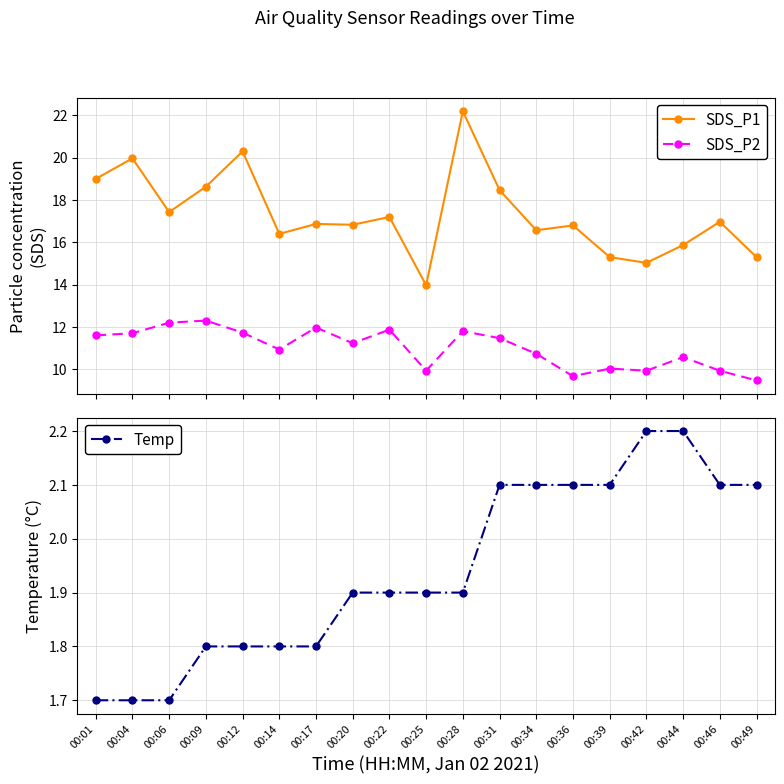

At which label does SDS_P2 reach its minimum?

00:49